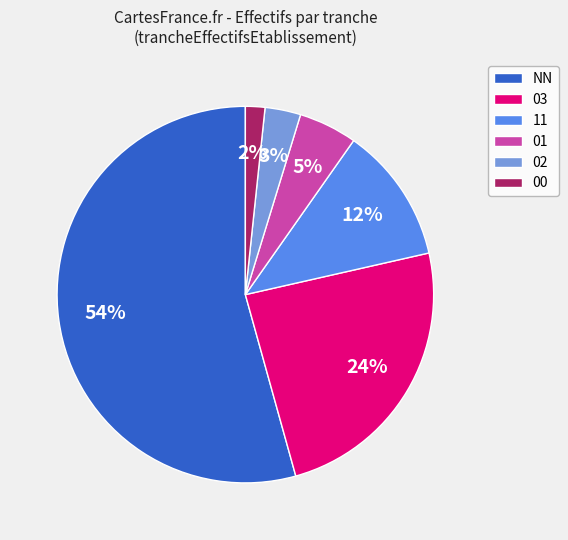

Which category has the biggest portion of the pie?

NN